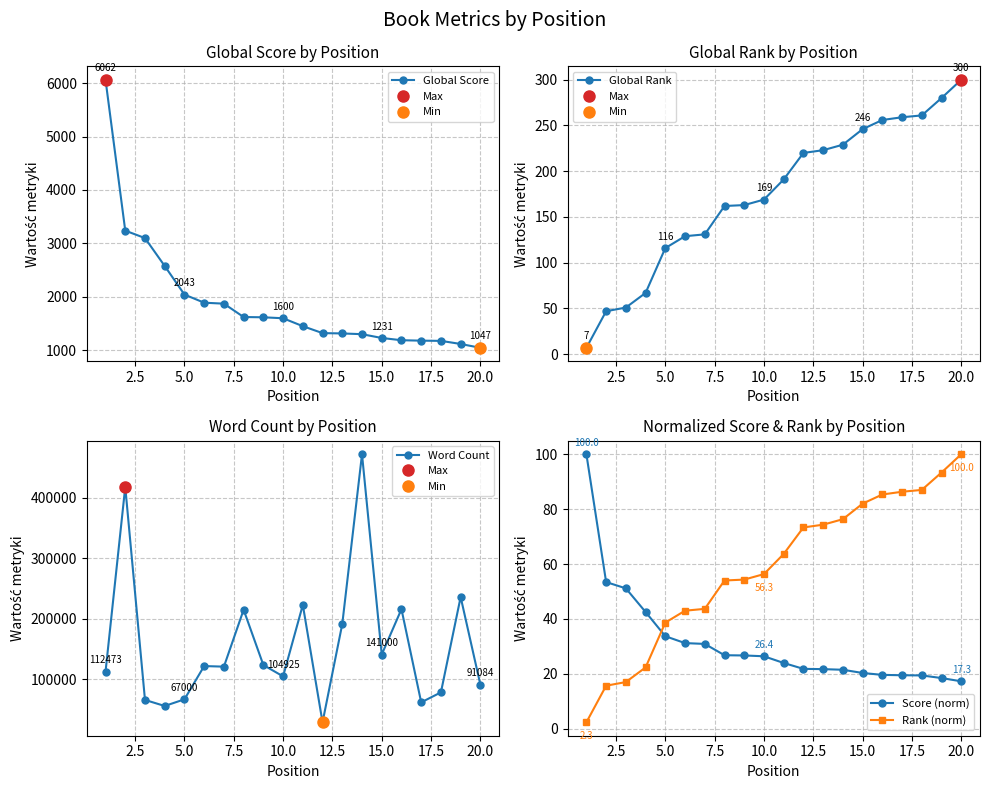

Reading right to left, transcribe all the data shown in this chart.

Global Score: 1047.0	1119.0	1177.0	1181.0	1189.0	1231.0	1302.0	1316.0	1322.0	1452.0	1600.0	1618.0	1623.0	1873.0	1891.0	2043.0	2578.0	3100.0	3239.0	6062.0
Global Rank: 300.0	280.0	261.0	259.0	256.0	246.0	229.0	223.0	220.0	191.0	169.0	163.0	162.0	131.0	129.0	116.0	67.0	51.0	47.0	7.0
Word Count: 91084.0	236061.0	78500.0	62000.0	216000.0	141000.0	472000.0	191473.0	29000.0	223000.0	104925.0	123672.0	215000.0	121000.0	121960.0	67000.0	56000.0	66000.0	418053.0	112473.0
Score (norm): 17.3	18.5	19.4	19.5	19.6	20.3	21.5	21.7	21.8	24.0	26.4	26.7	26.8	30.9	31.2	33.7	42.5	51.1	53.4	100.0
Rank (norm): 100.0	93.3	87.0	86.3	85.3	82.0	76.3	74.3	73.3	63.7	56.3	54.3	54.0	43.7	43.0	38.7	22.3	17.0	15.7	2.3